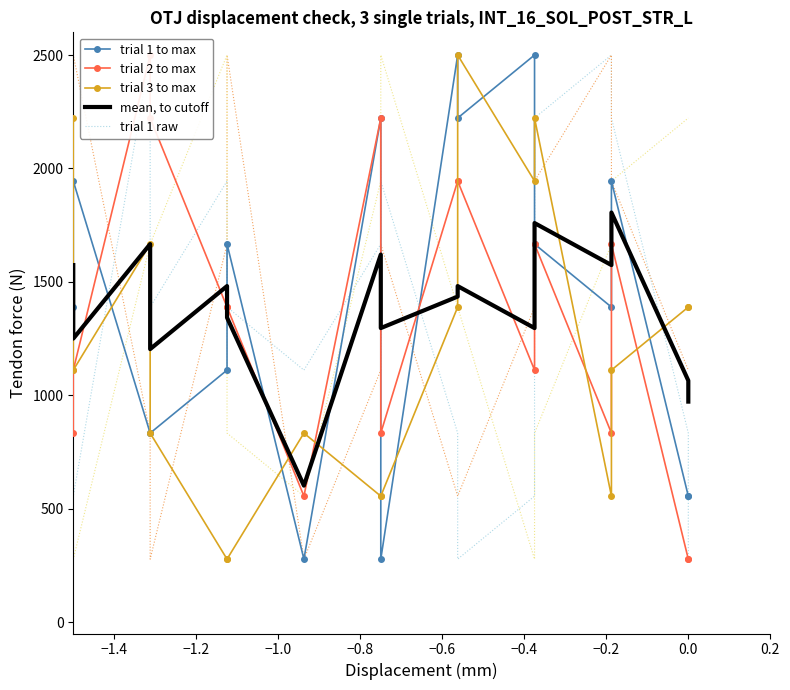

What is the value of the trial 1 to max point at the 16th from the left?

555.6